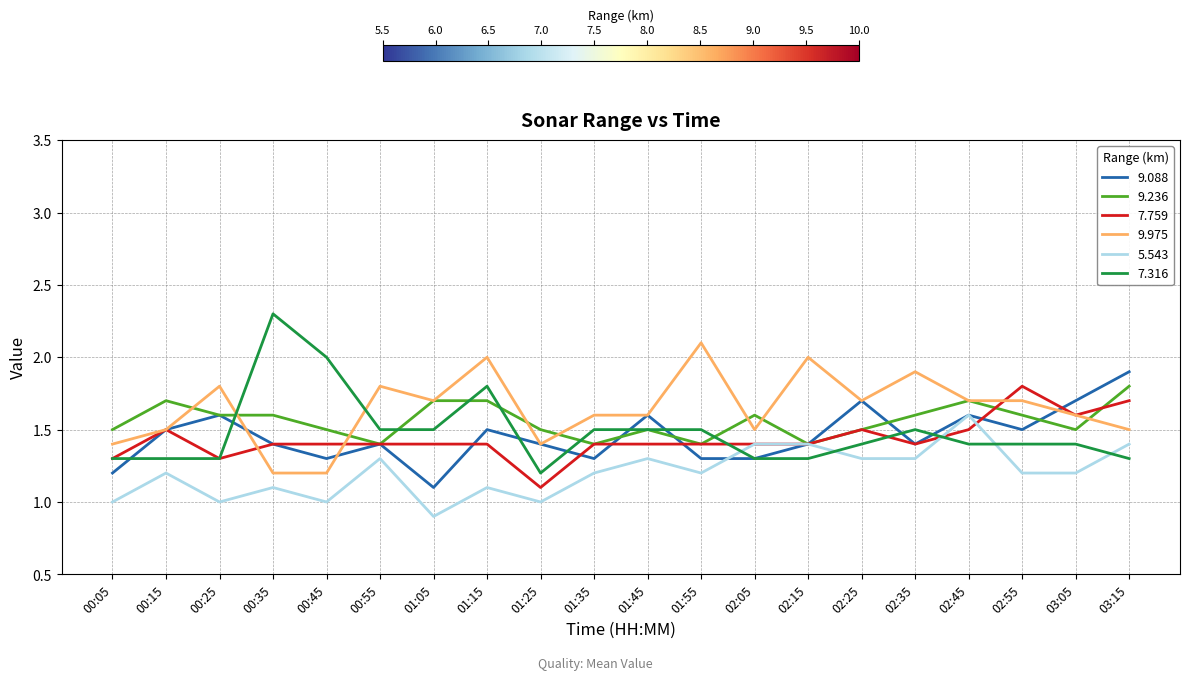

The value of 9.236 at 01:15 is 1.7. True or false?

True